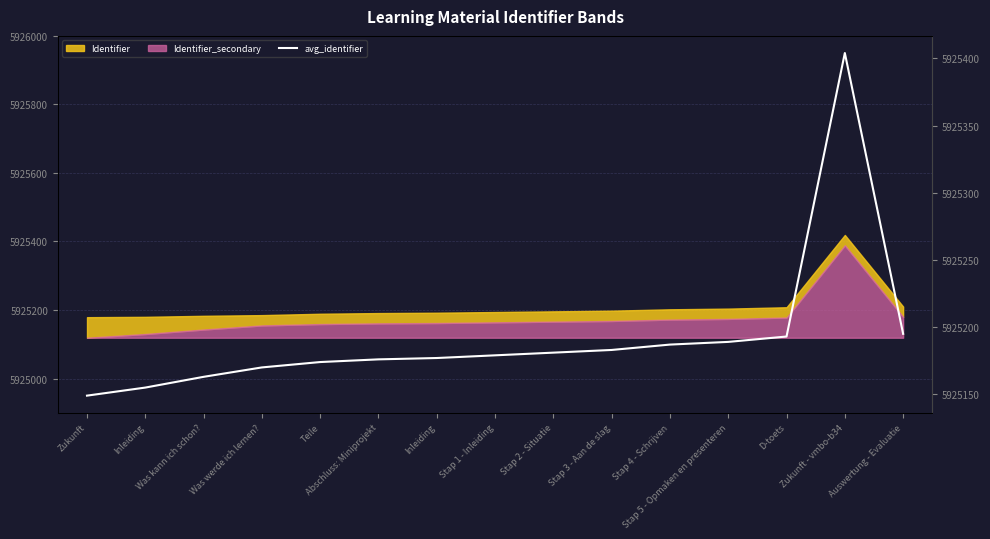

What is the greatest value displayed?

5925404